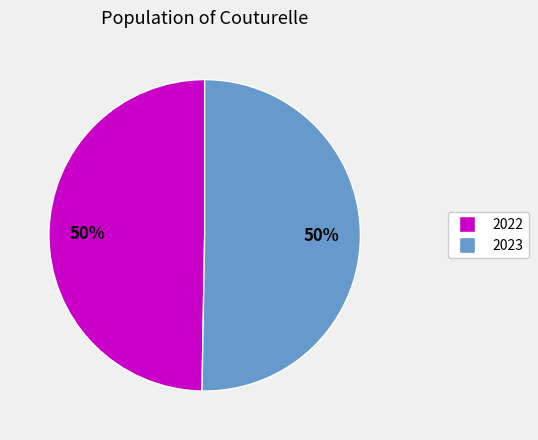

What percentage is the 2022 slice, to the nearest percent?

50%